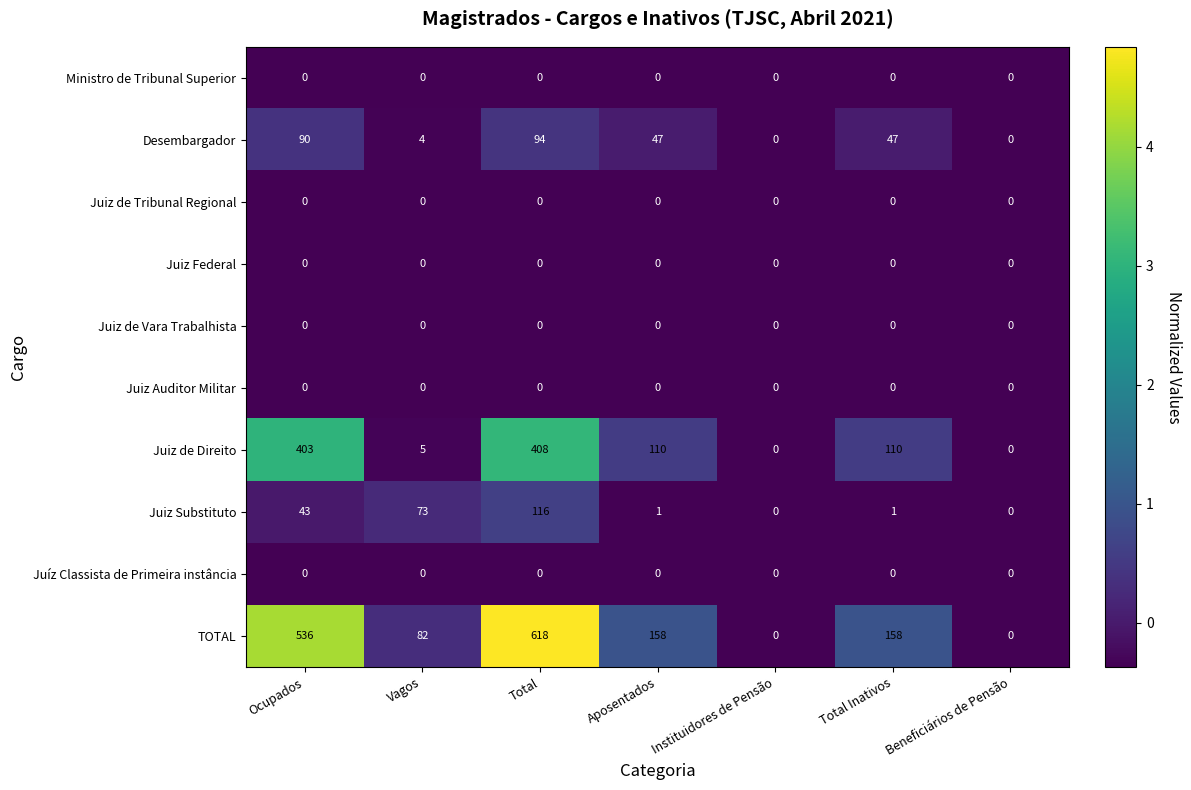

Which series has the largest total across all categories?

TOTAL